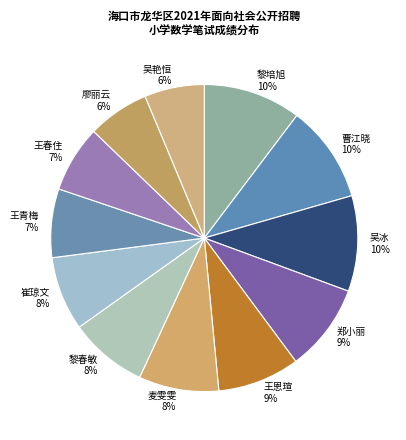

To the nearest percent, what is the difference between the 吴冰 and 吴艳恒 slice percentages?

4%